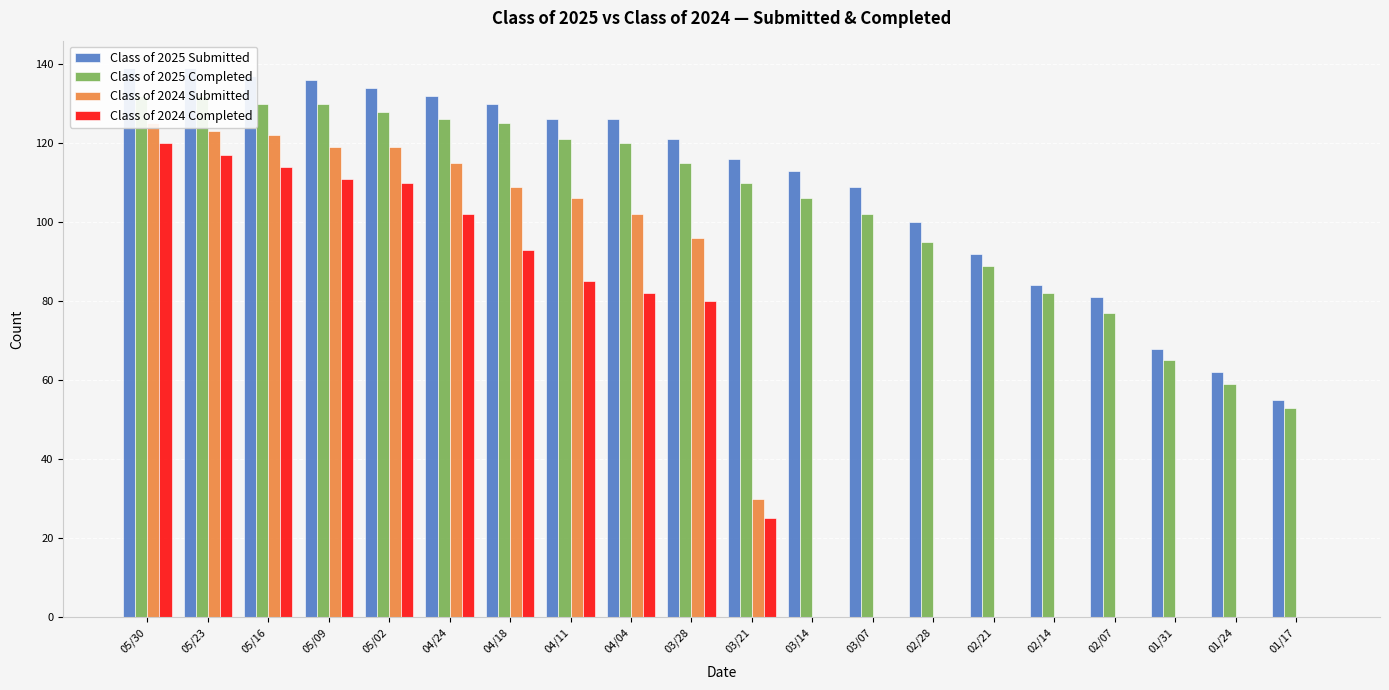

What is the maximum value shown in the chart?

139